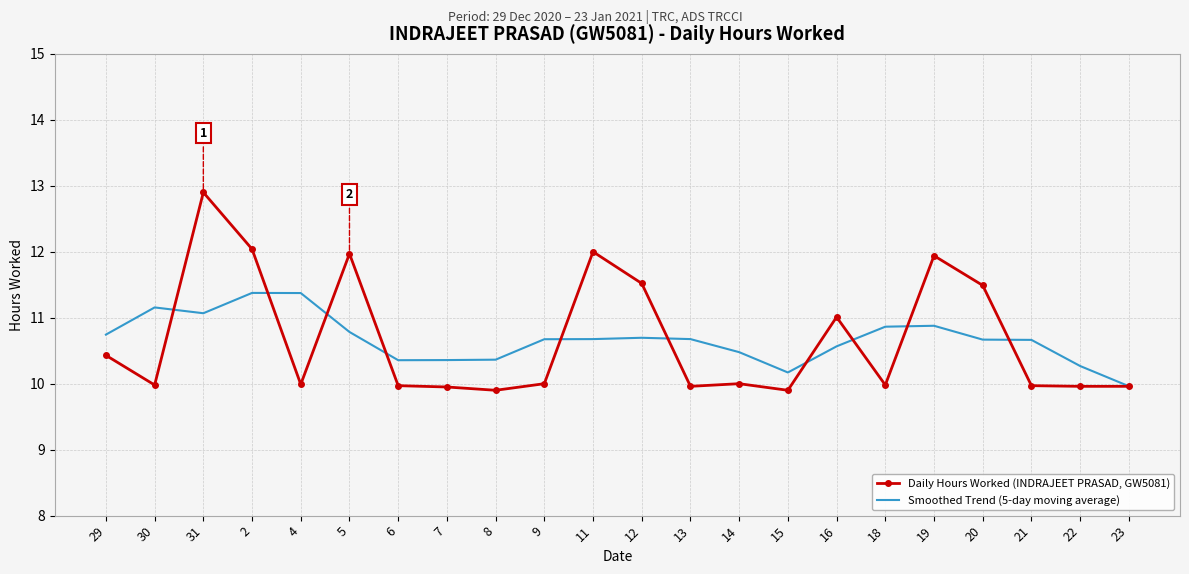

What is the total value across all series at 14?

20.5